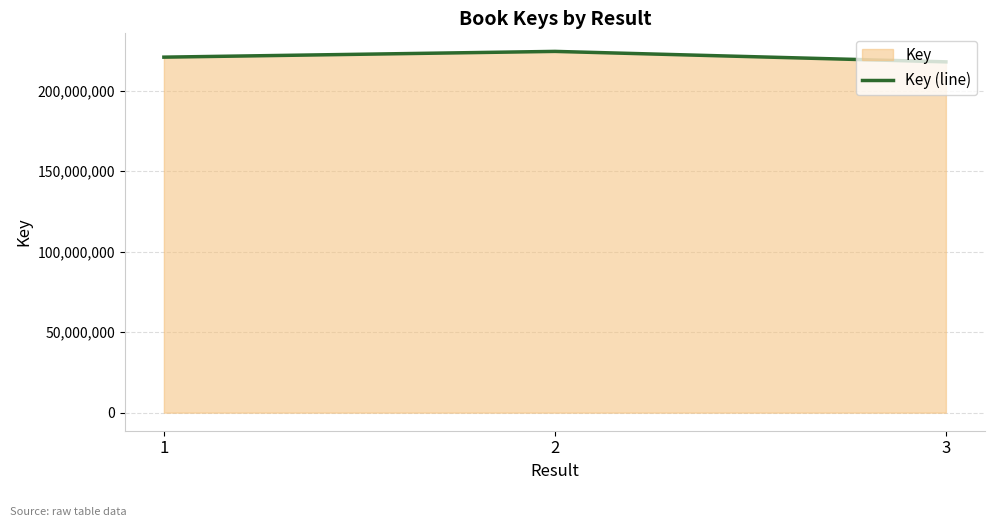

At which category does the chart reach its minimum across all series?

3